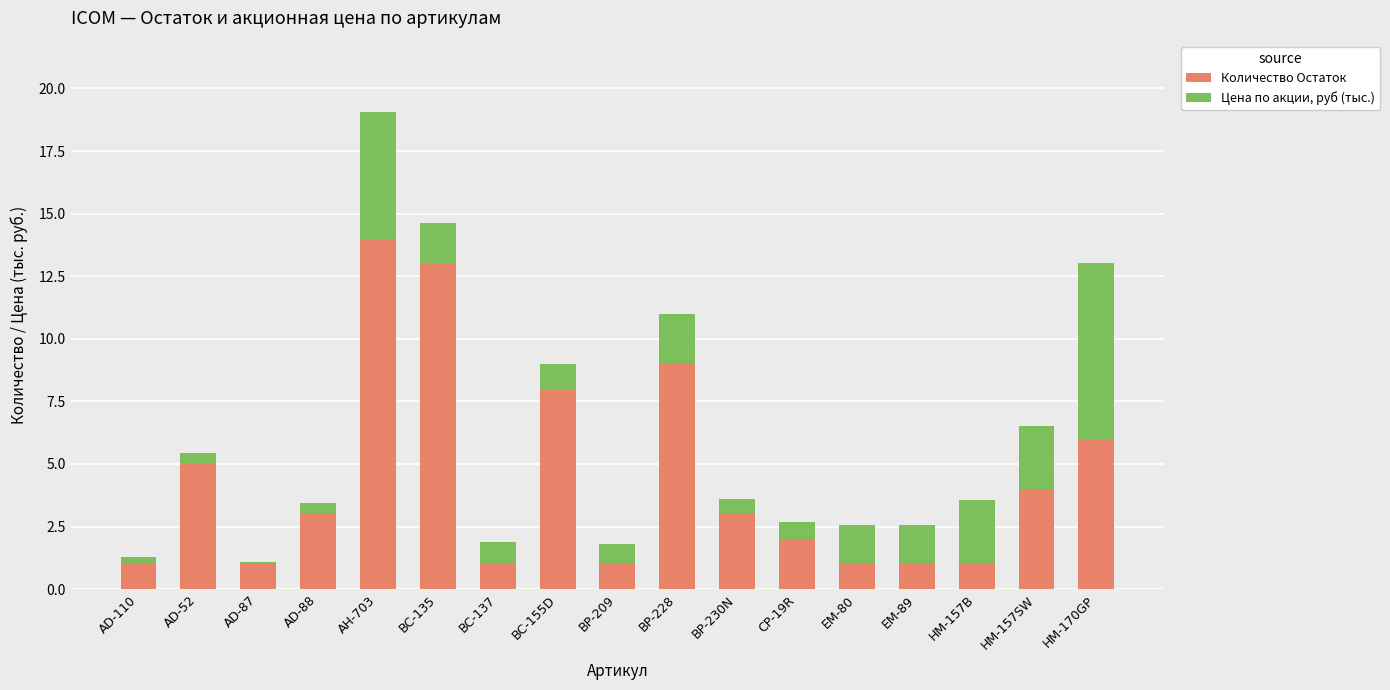

True or false: Количество Остаток has a value of 6.0 at HM-170GP.

True